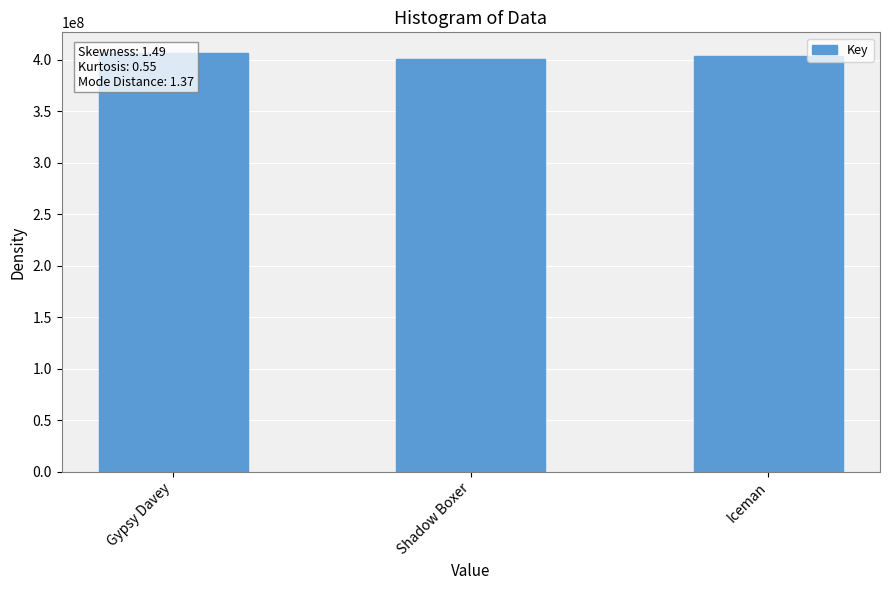

At which label does the data first exceed 403881304?

Gypsy Davey